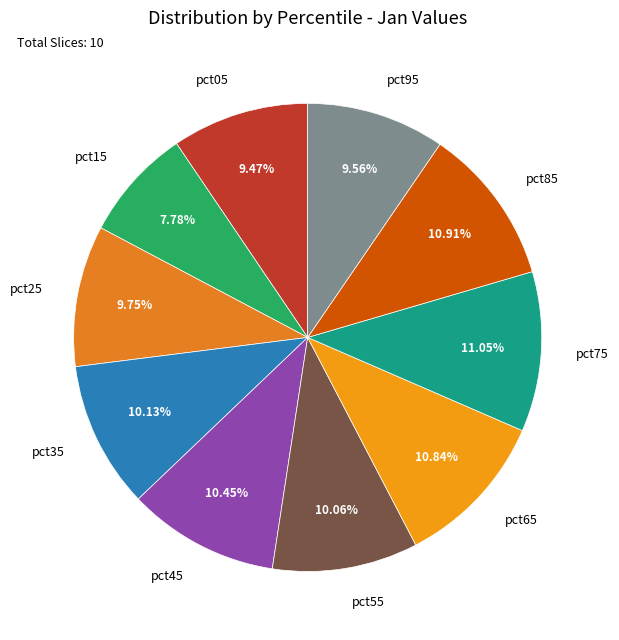

To the nearest percent, what is the difference between the largest and smallest slice percentages?

3%